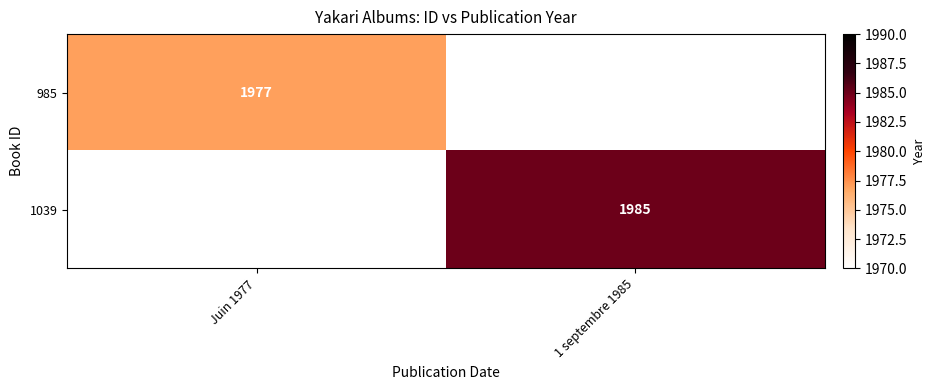

Is the value of 985 at Juin 1977 greater than the value of 1039 at 1 septembre 1985?

No